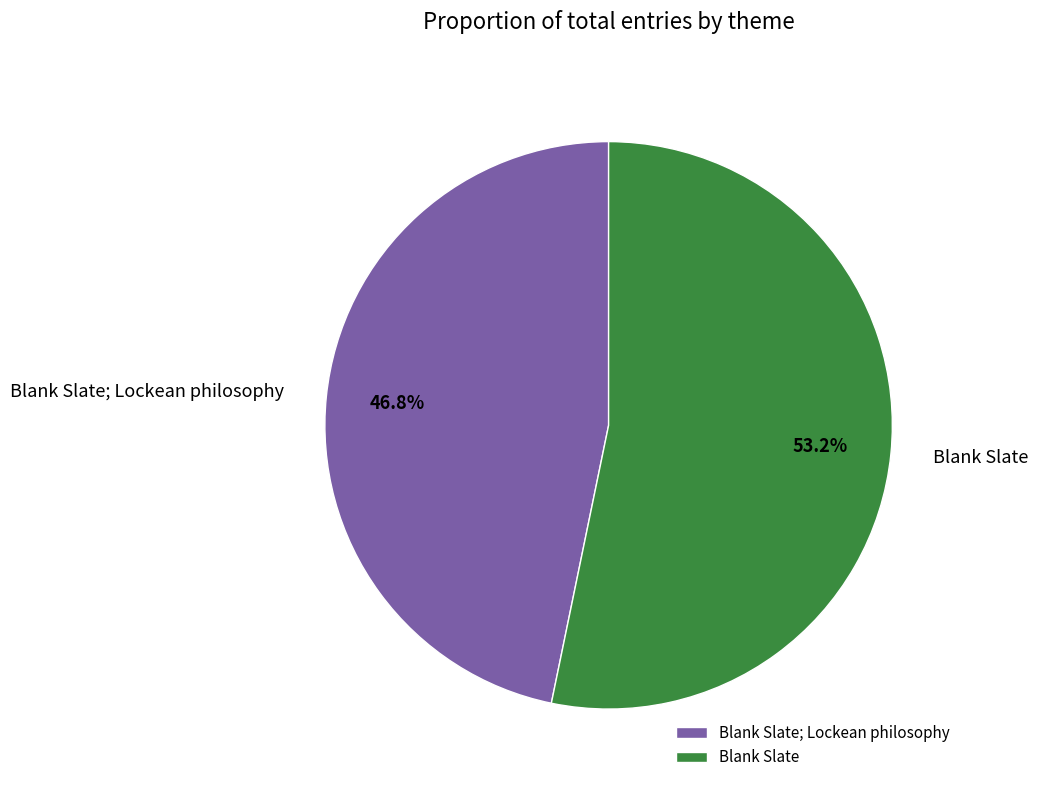

Is Blank Slate the majority of the pie?

Yes